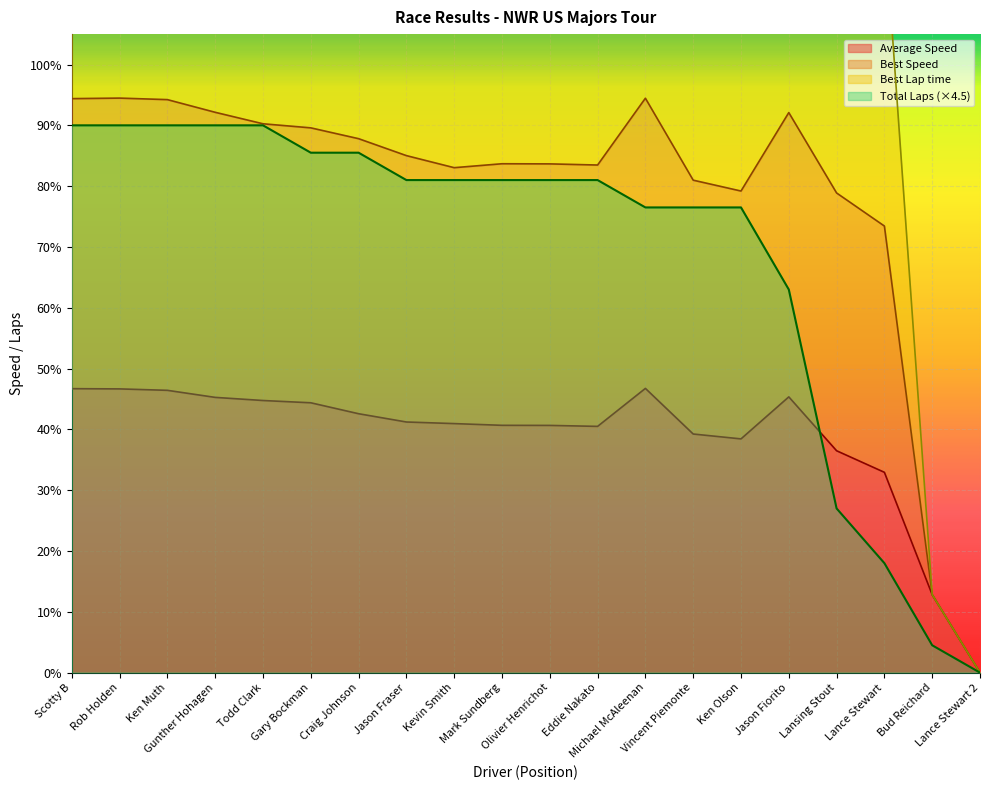

Which category has the lowest value in the Average Speed series?

Lance Stewart 2